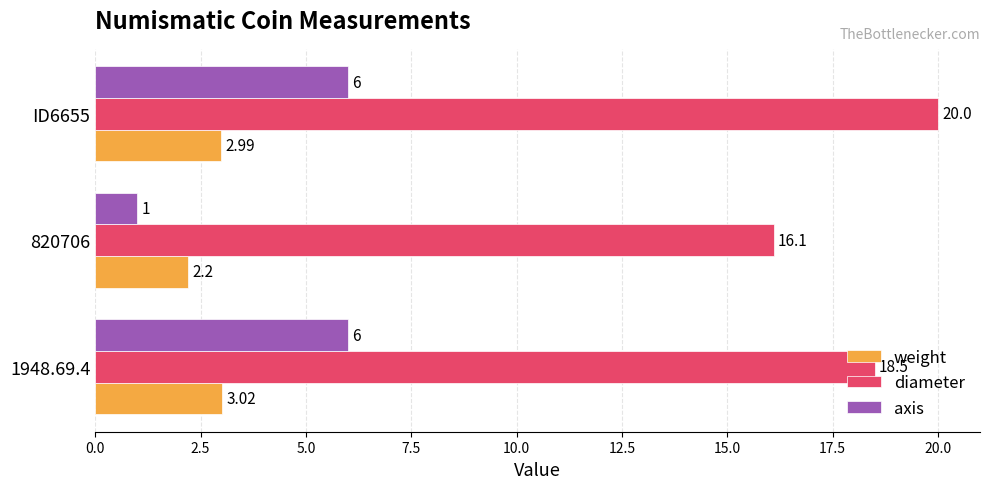

What is the spread (max minus min) of values at 1948.69.4?

15.5